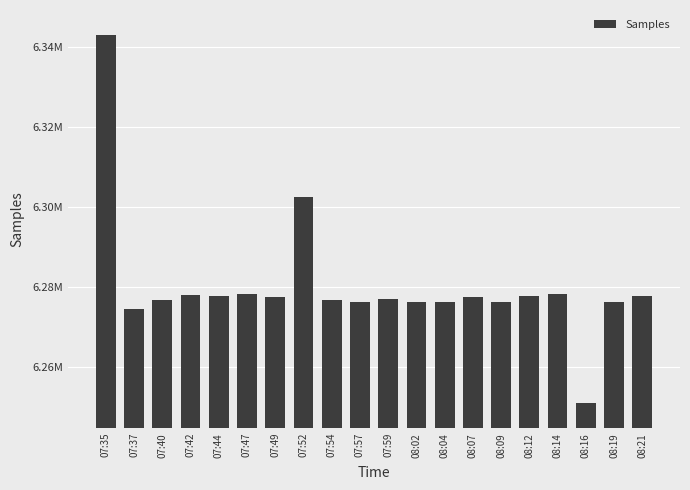

What is the ratio of the value at 07:59 to the value at 08:19?

1.0